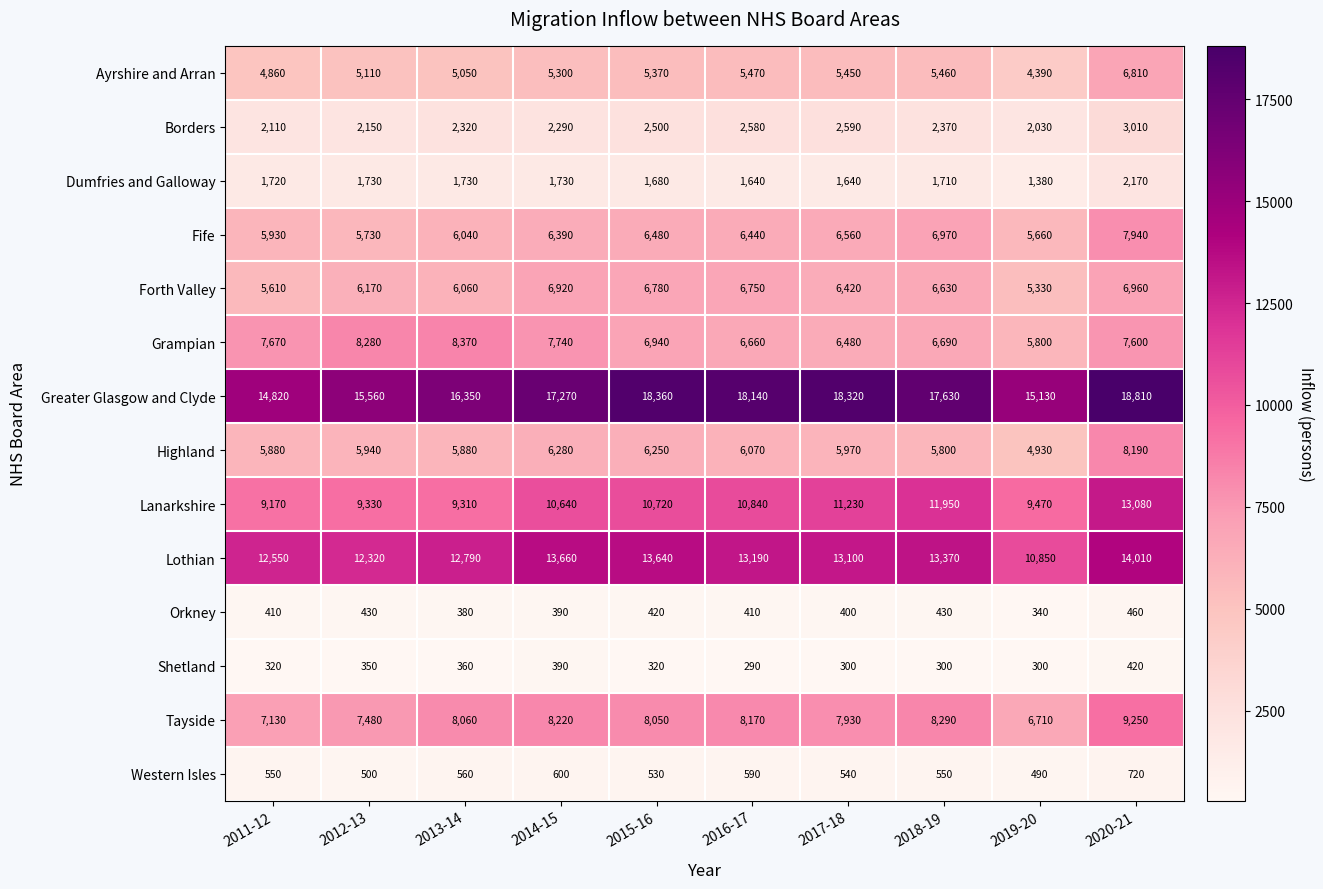

Which series changed the most between 2013-14 and 2017-18?

Greater Glasgow and Clyde